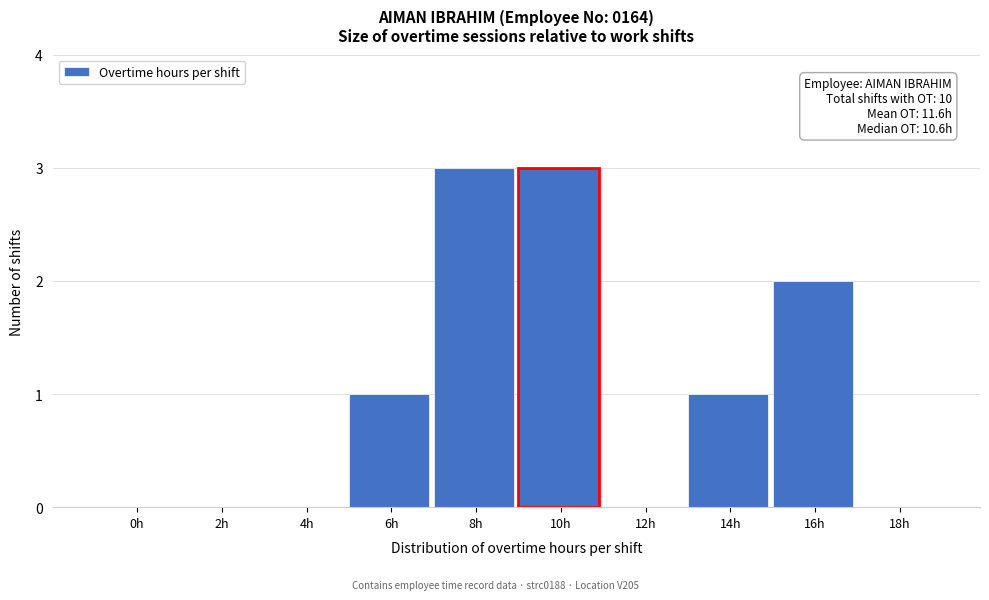

Reading left to right, transcribe all the data shown in this chart.

0h=0	2h=0	4h=0	6h=1	8h=3	10h=3	12h=0	14h=1	16h=2	18h=0